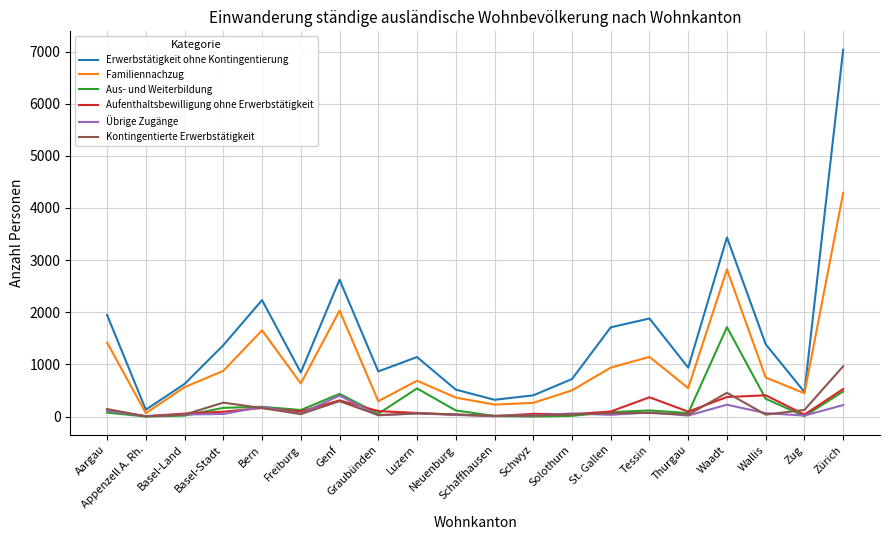

At which category is the sum across all series the highest?

Zürich